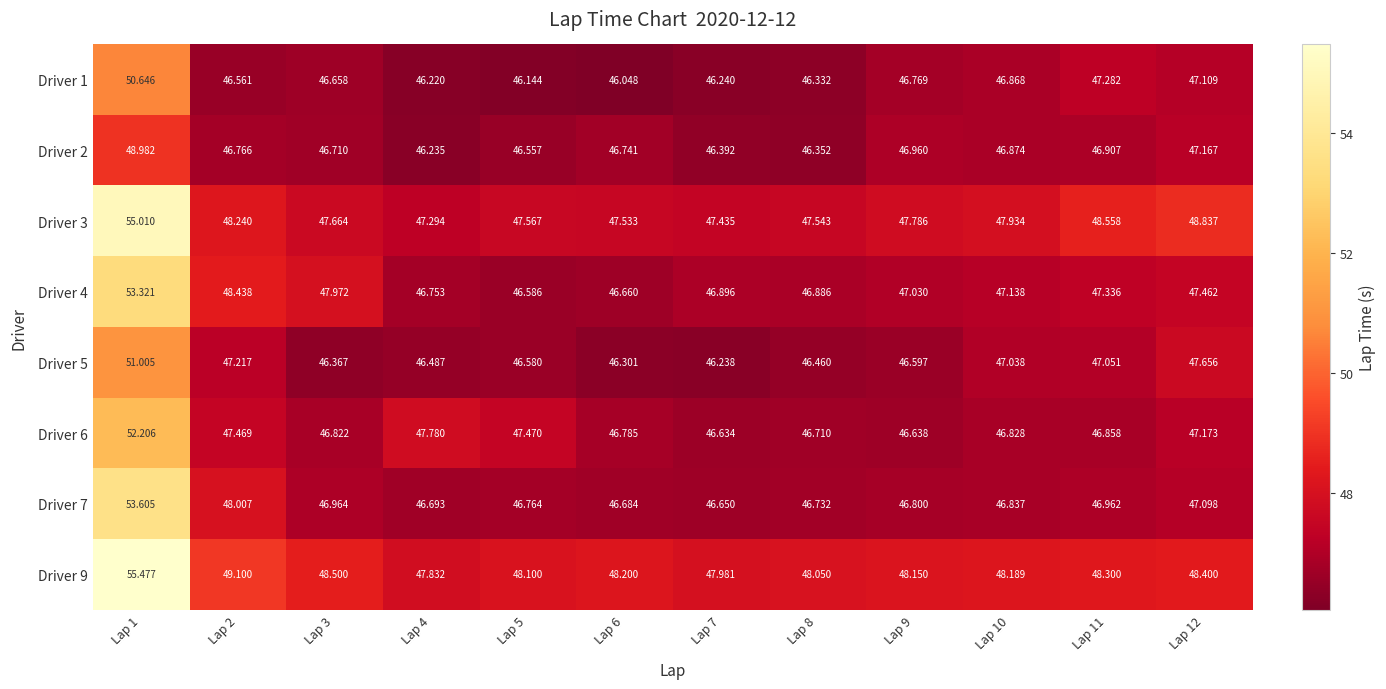

Rank the series by their maximum value, from highest to lowest.

Driver 9, Driver 3, Driver 7, Driver 4, Driver 6, Driver 5, Driver 1, Driver 2